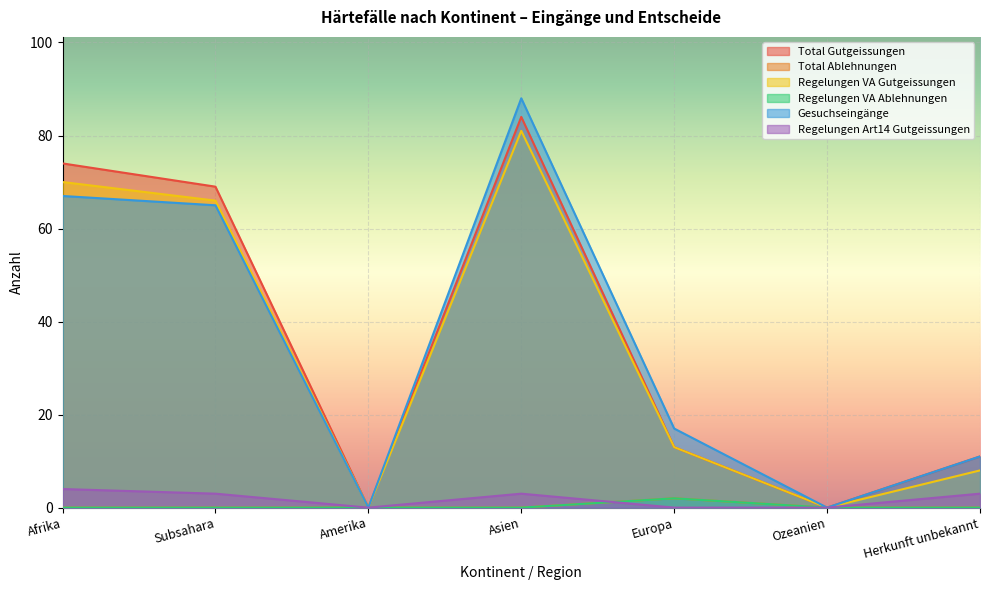

Rank the categories by Regelungen VA Ablehnungen value from lowest to highest.

Afrika, Subsahara, Amerika, Asien, Ozeanien, Herkunft unbekannt, Europa